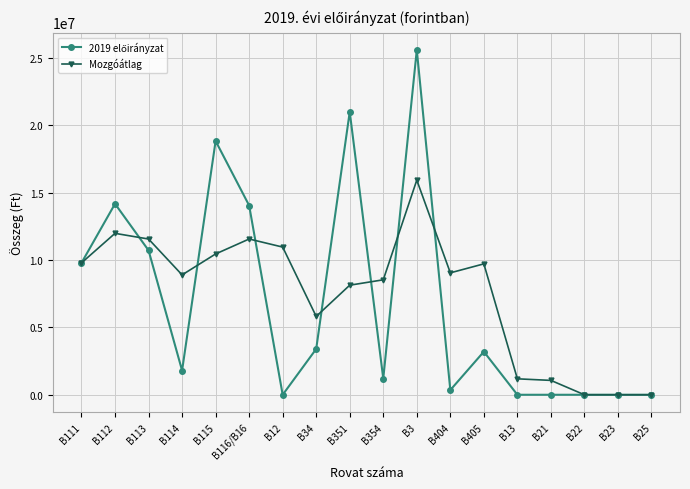

What is the difference between the highest and lowest values at B113?

843186.3